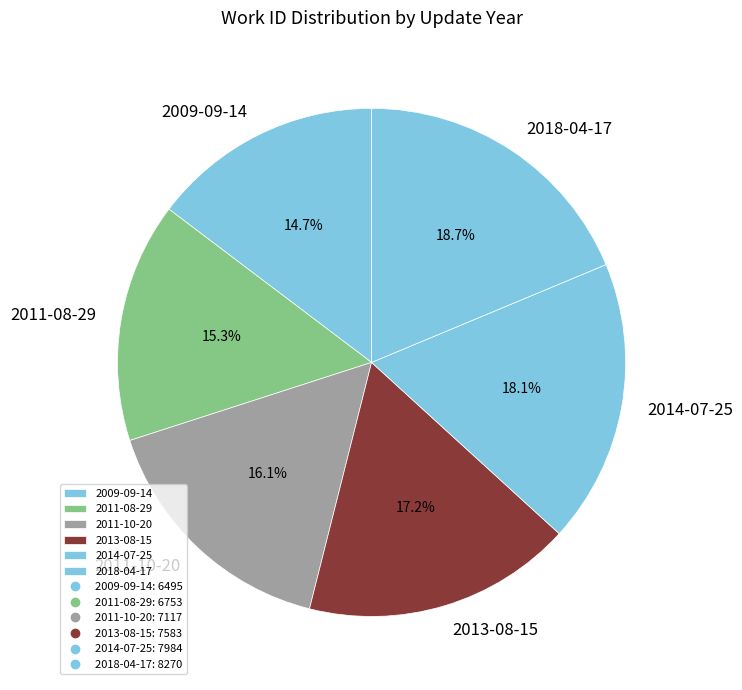

Rank the categories by value from lowest to highest.

2009-09-14, 2011-08-29, 2011-10-20, 2013-08-15, 2014-07-25, 2018-04-17